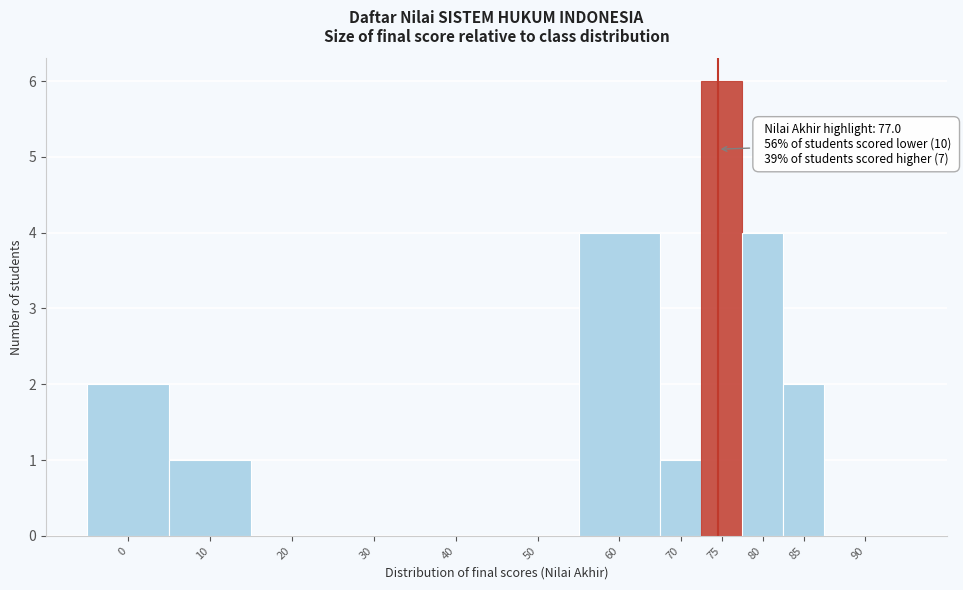

Reading left to right, extract all data points from this chart.

0=2	10=1	20=0	30=0	40=0	50=0	60=4	70=1	75=6	80=4	85=2	90=0